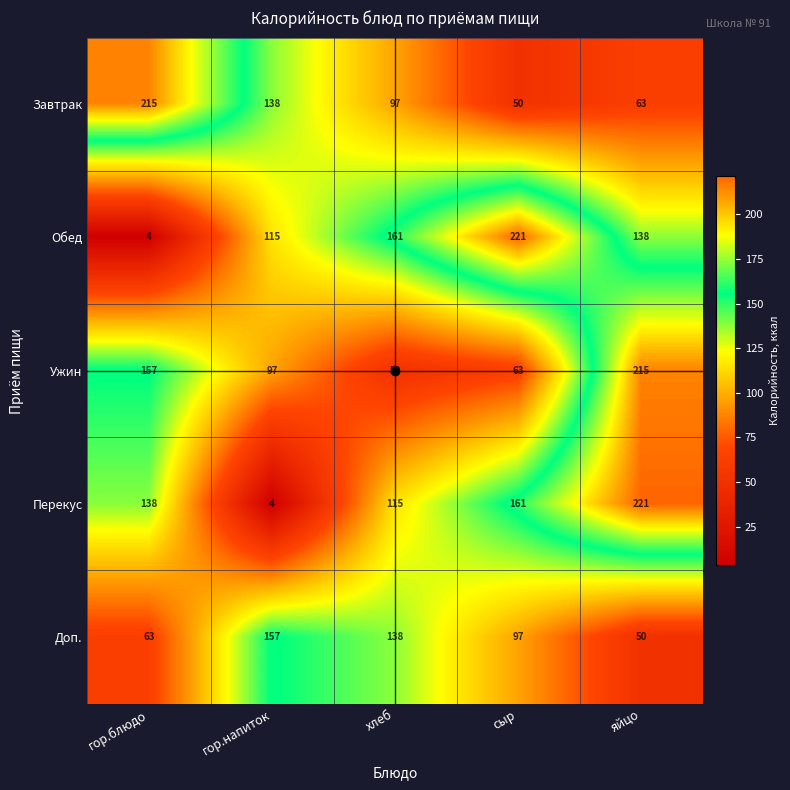

Which series changed the most between гор.блюдо and яйцо?

Завтрак